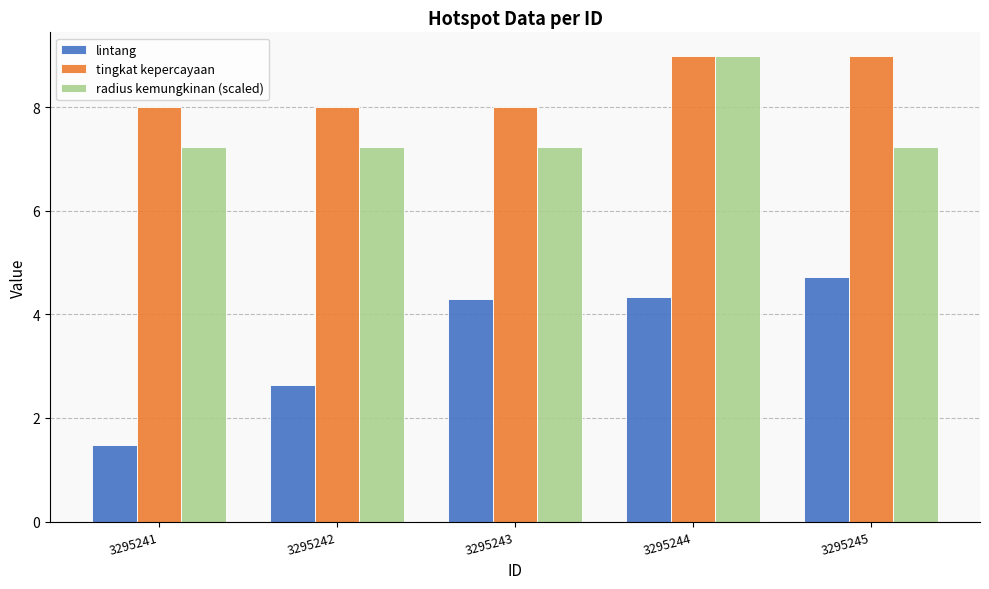

What is the average value of the tingkat kepercayaan series?

8.4